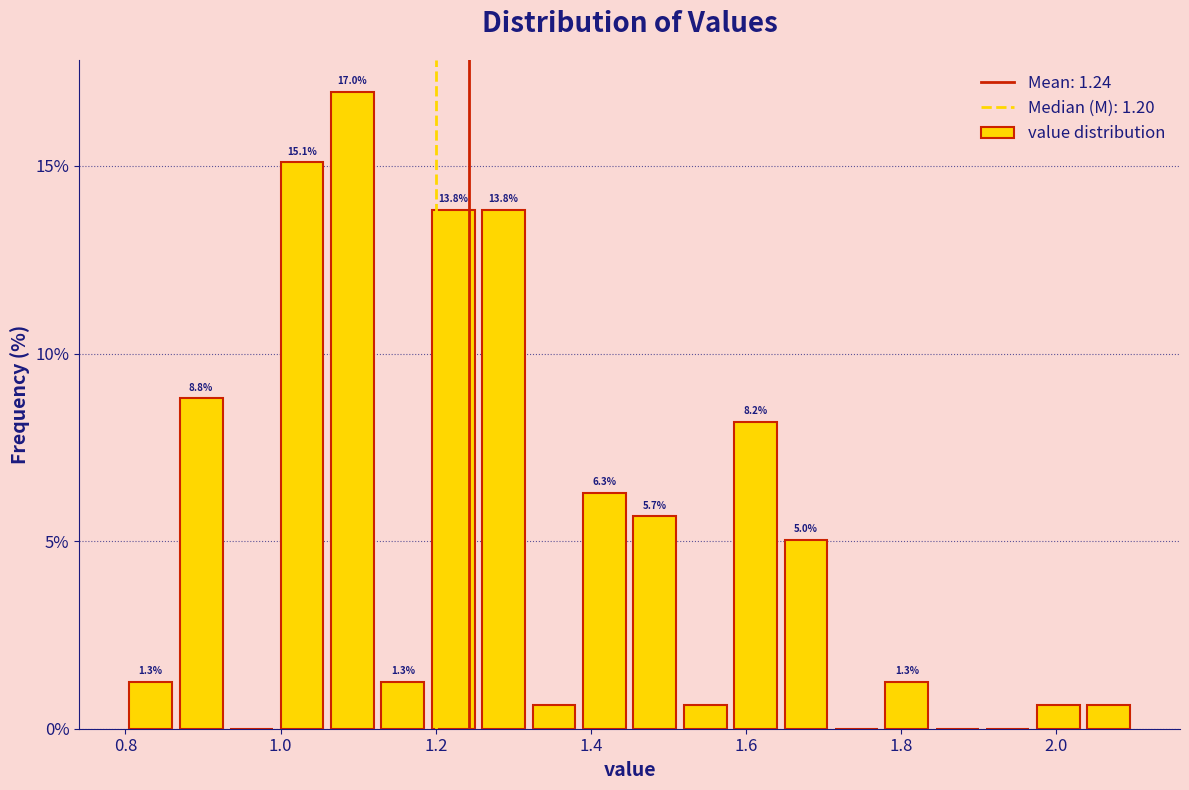

Around what value on the x-axis is the tallest bar? Give the approximate position of its centre, as read against the axis.

1.10